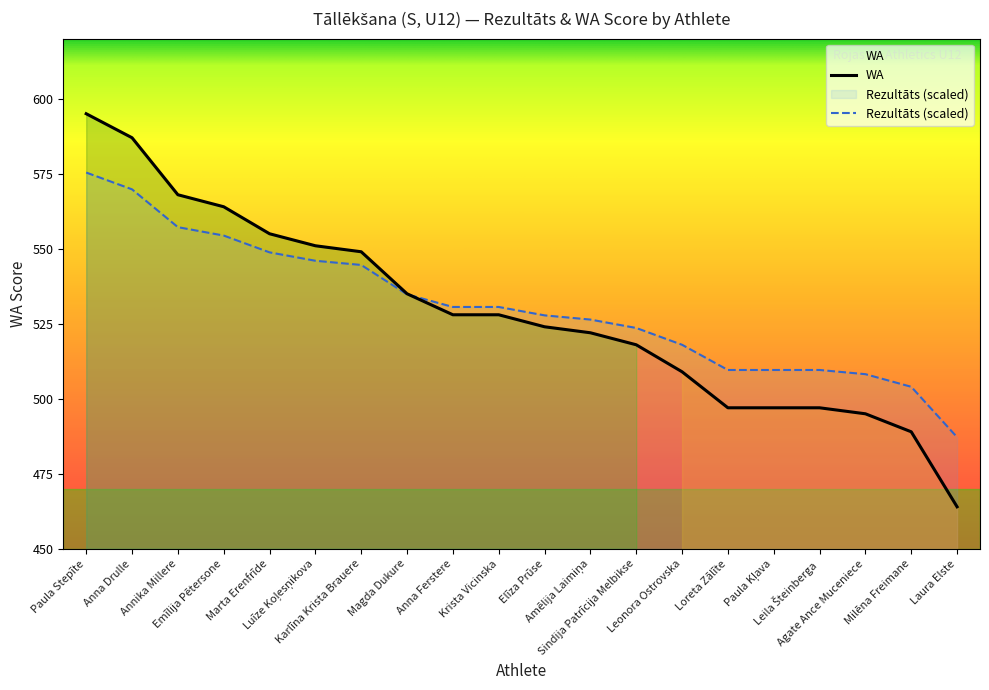

Rank the series by their average value, from lowest to highest.

WA, Rezultāts